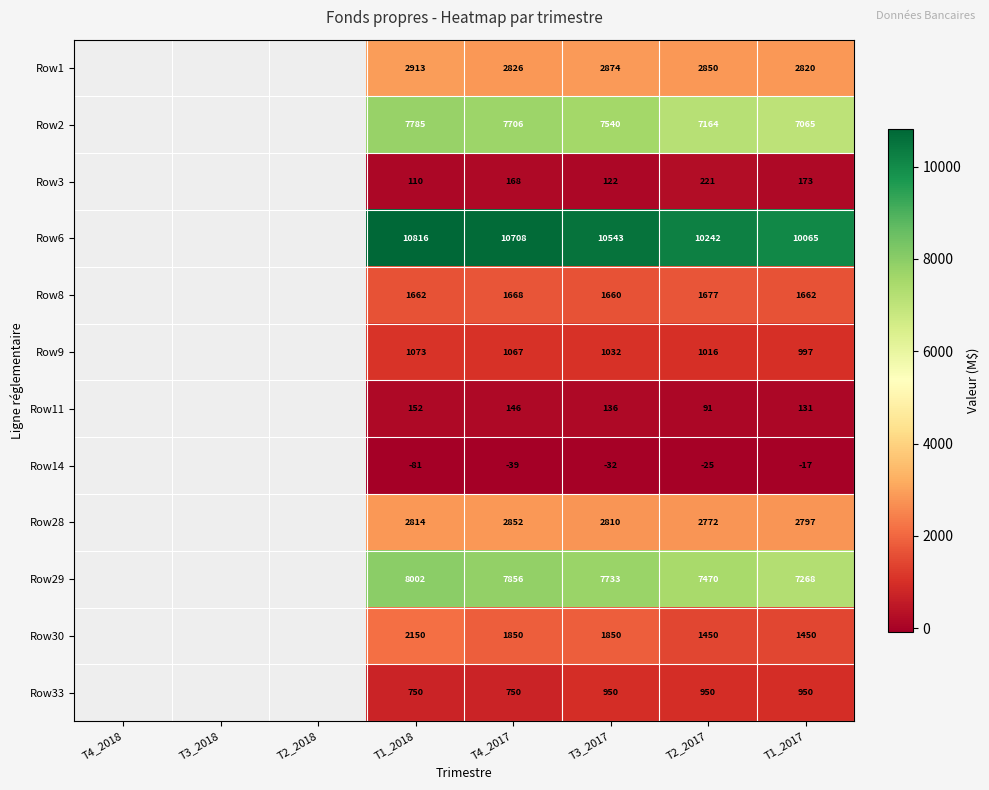

Is it true that Row33 equals 549 at T1_2017?

False